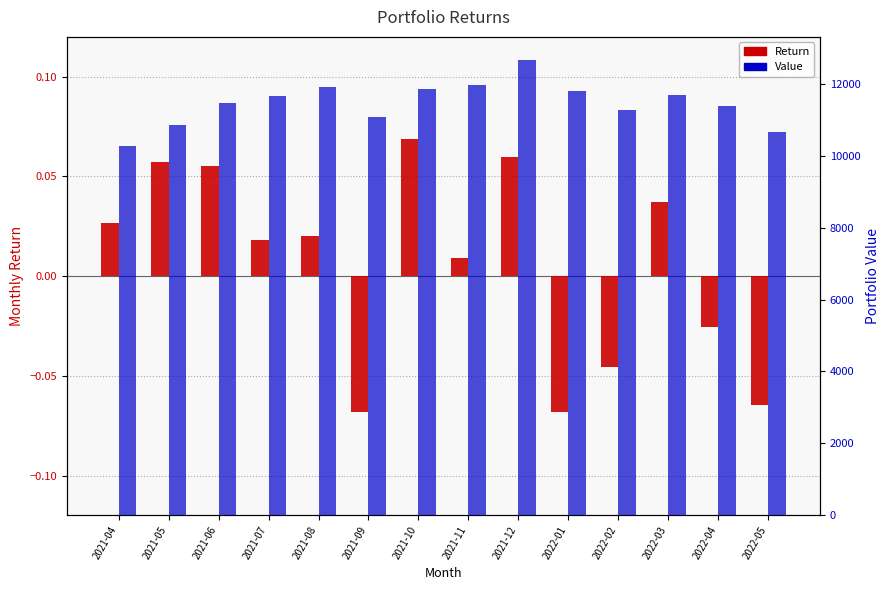

At which label does Value first exceed 11658?

2021-07